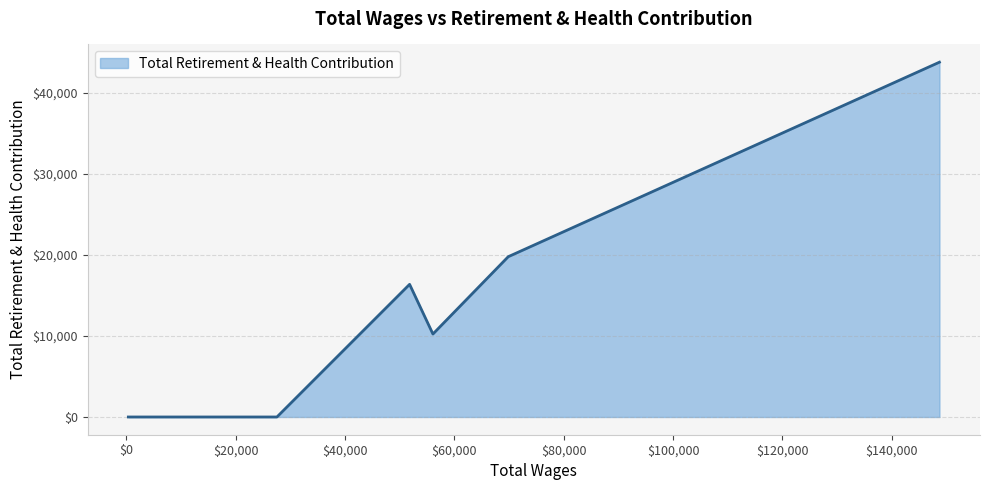

What is the maximum value shown in the chart?

43793